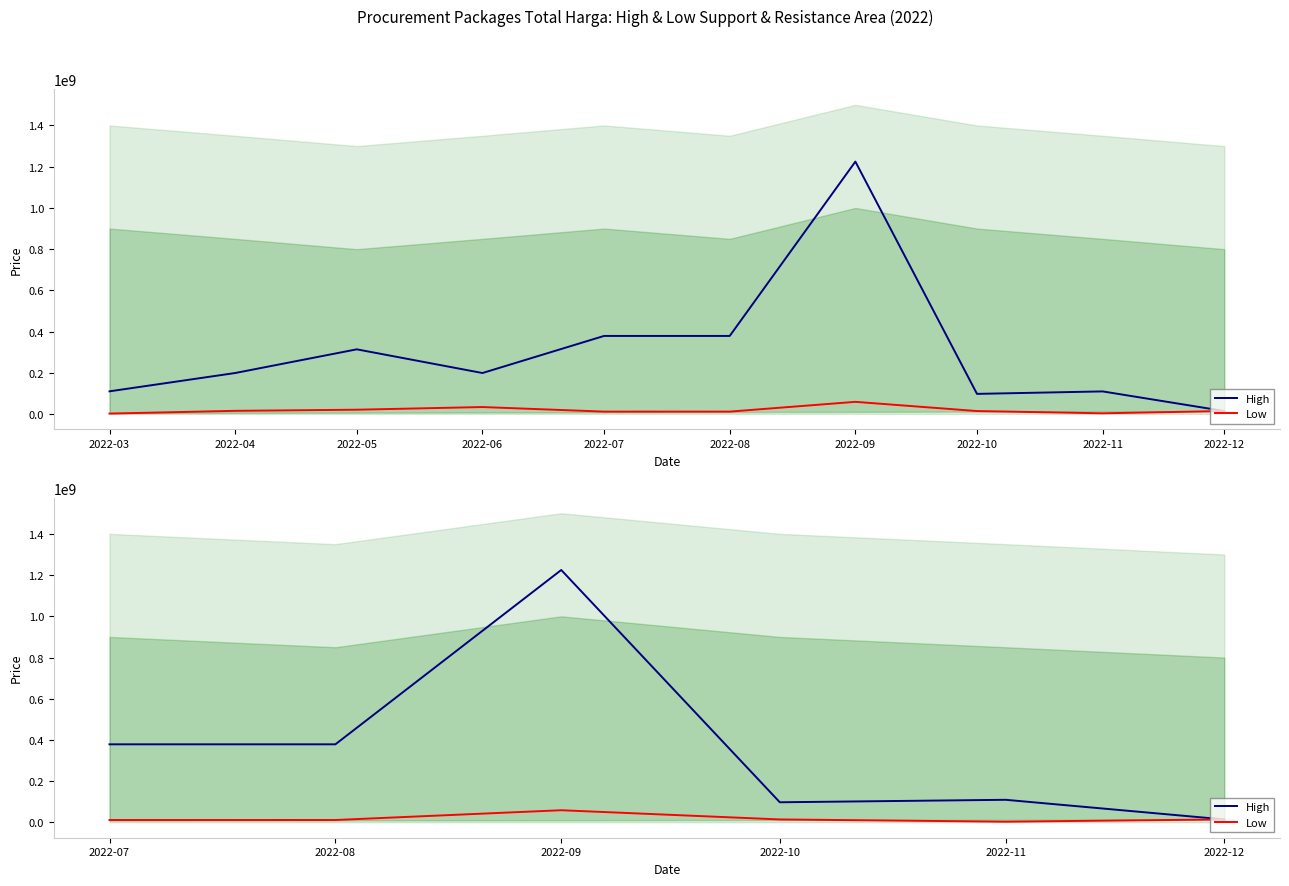

Which series changed the most between 2022-07 and 2022-08?

High